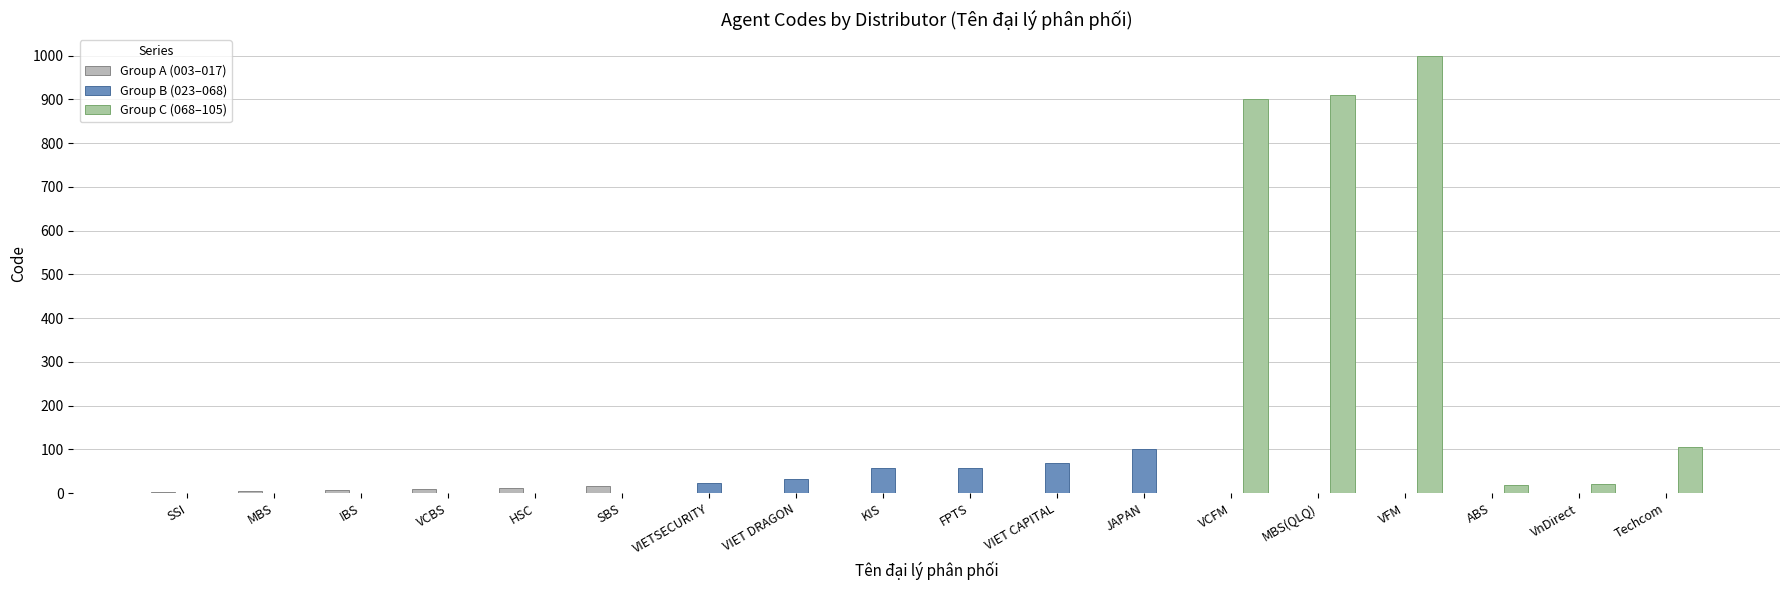

Rank the series by their maximum value, from highest to lowest.

Group C (068–105), Group B (023–068), Group A (003–017)